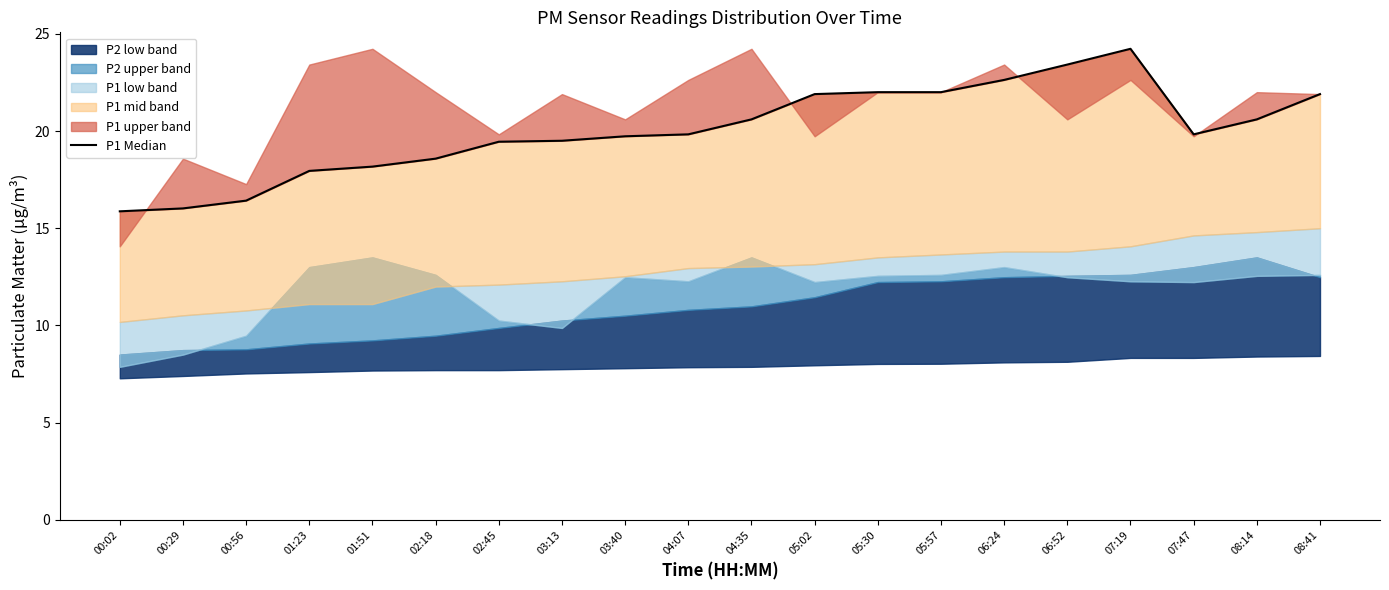

How many values are below 19?

6